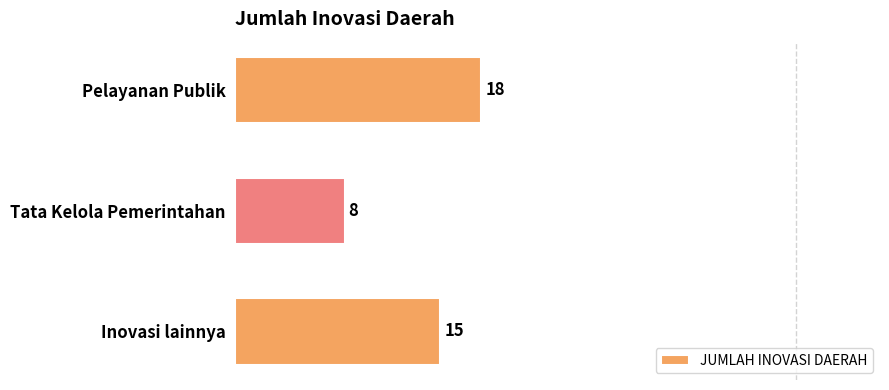

Rank the categories by value from lowest to highest.

Tata Kelola Pemerintahan, Inovasi lainnya, Pelayanan Publik